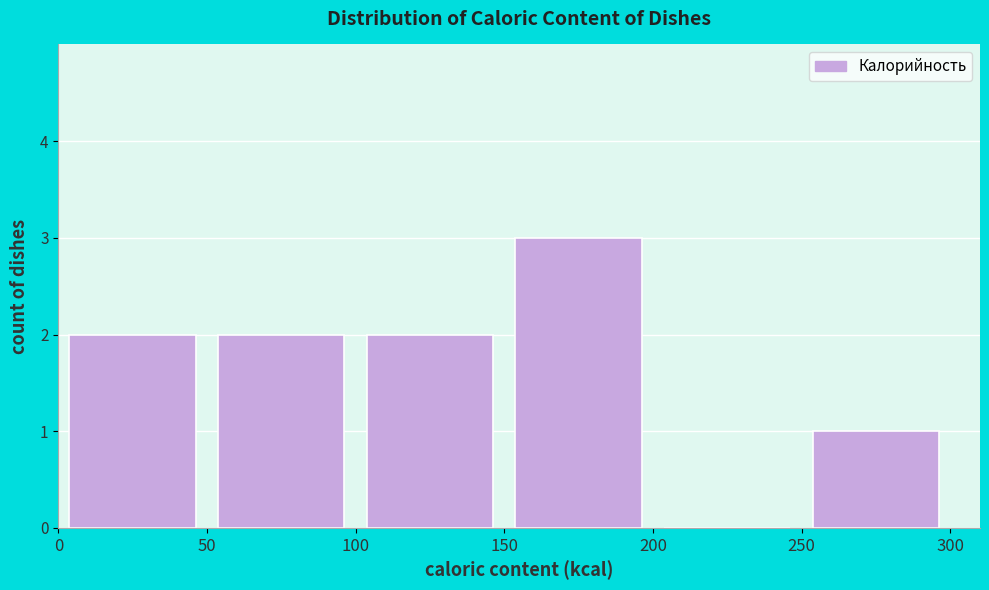

Reading left to right, list every bar in this chart as the range it spans on the x-axis followed by its height. The values are not printed on the chart, so give them approximately, as read against the axis.

0 to 50: 2
50 to 100: 2
100 to 150: 2
150 to 200: 3
200 to 250: 0
250 to 300: 1